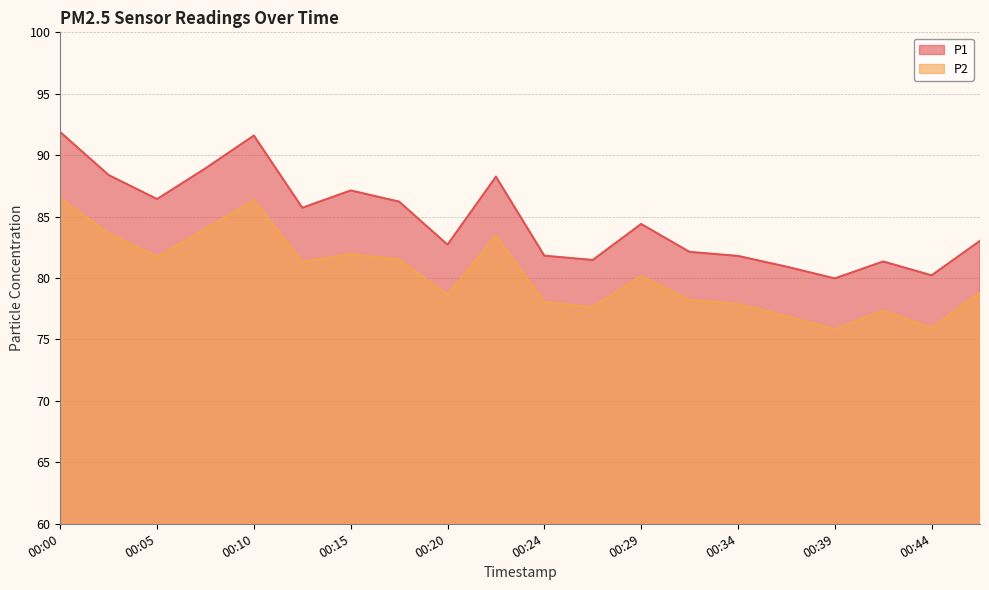

True or false: P2 and P1 intersect in this chart.

False